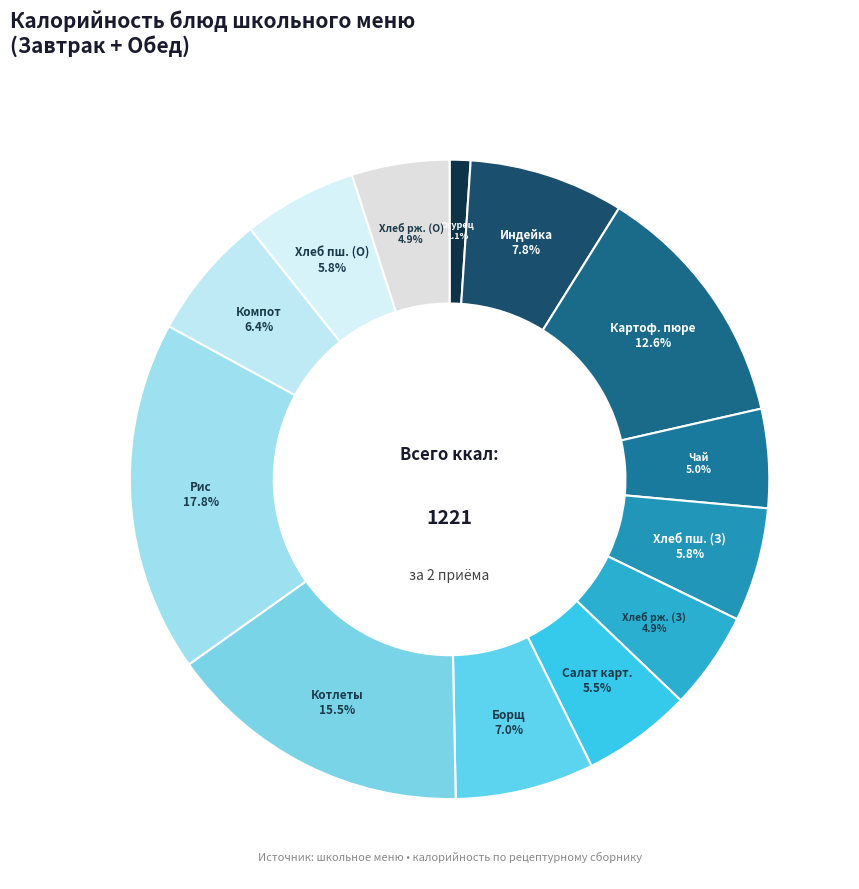

What is the largest slice in the pie chart?

Рис